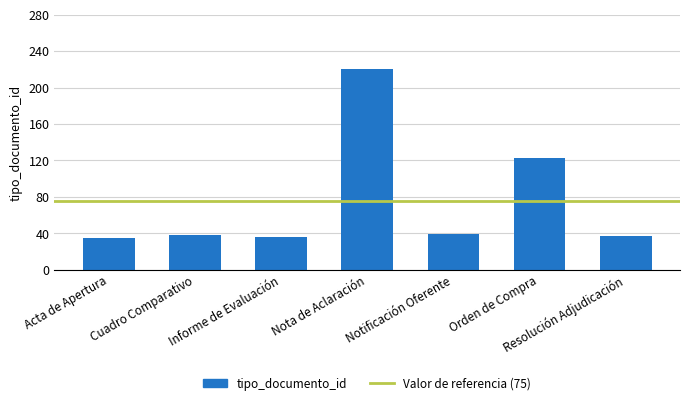

What is the value of the 7th bar from the left?

37